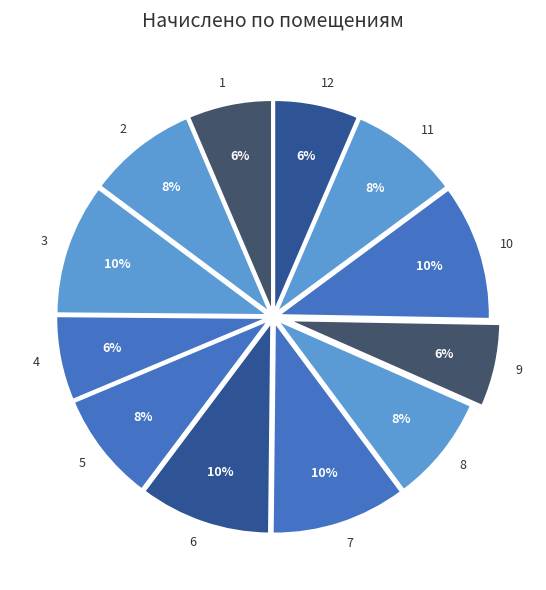

Is there any slice that represents more than half of the pie?

No